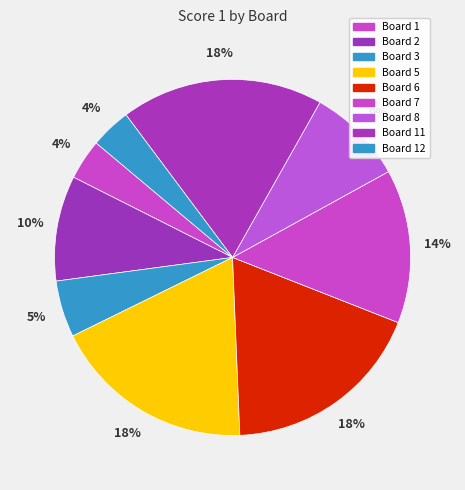

Is there any slice that represents more than half of the pie?

No